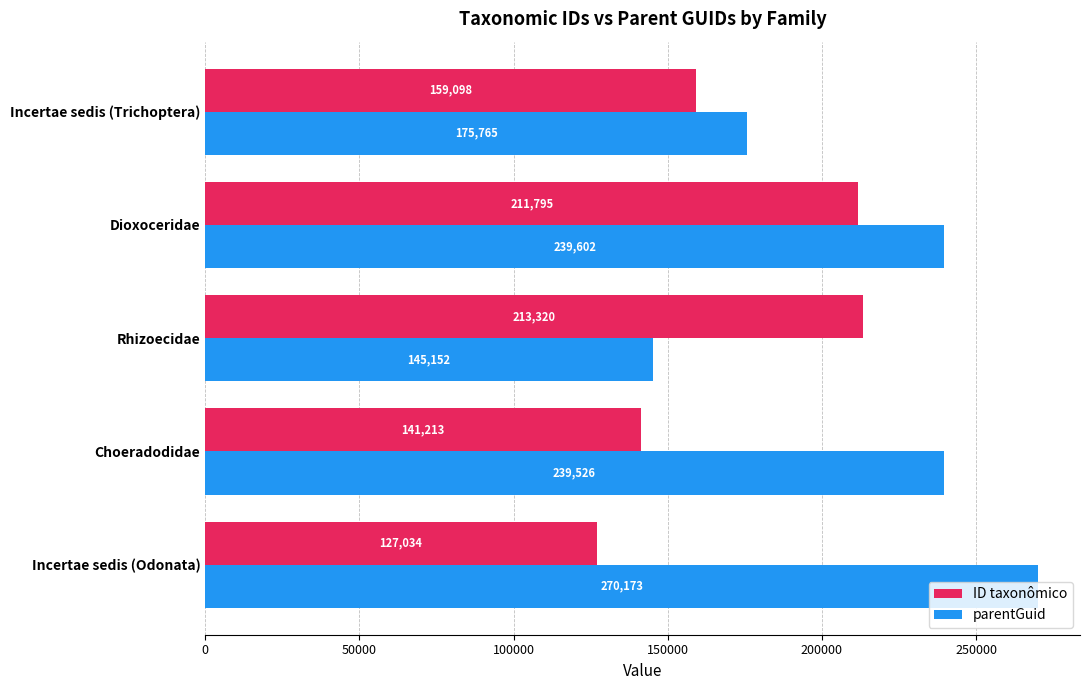

Which series has the widest spread of values?

parentGuid